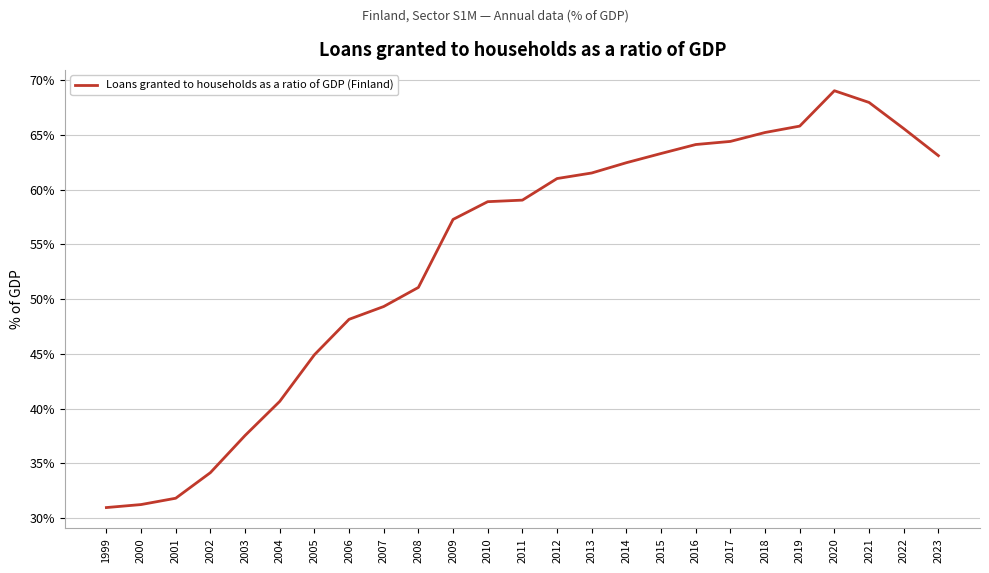

Which has a higher value, 2023 or 2014?

2023